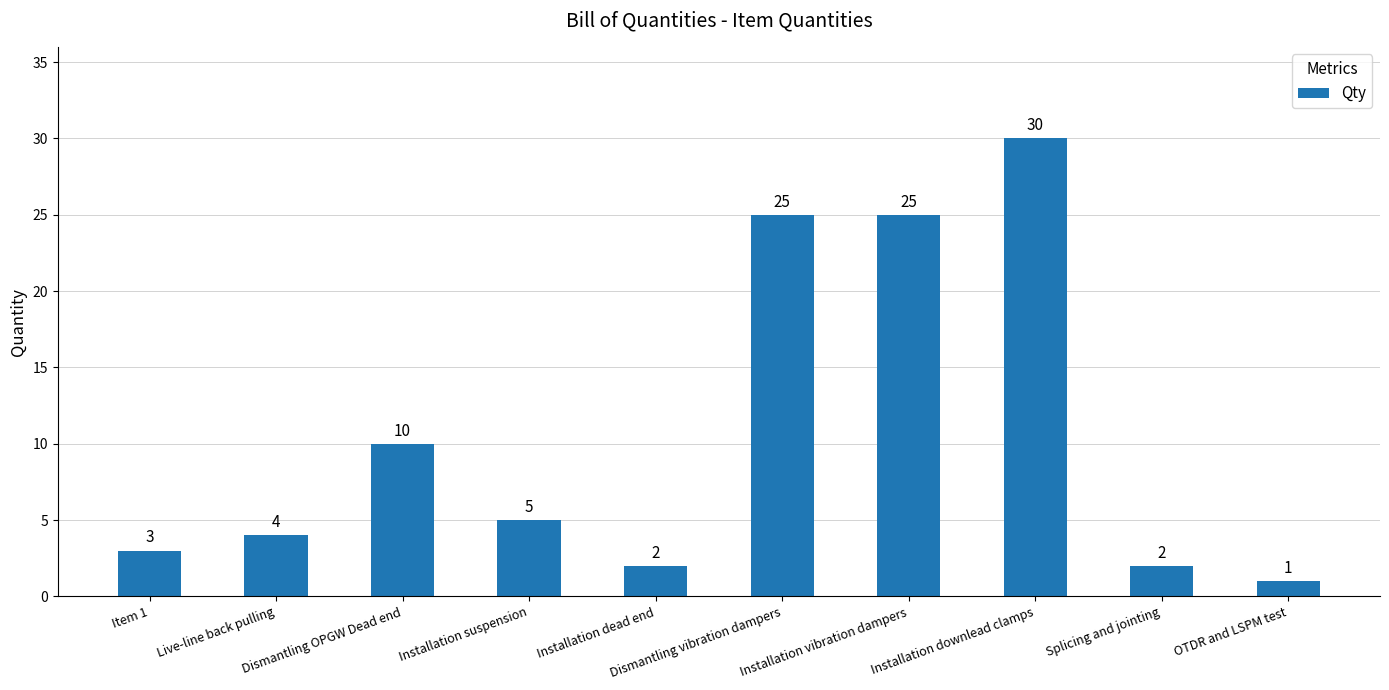

What is the label of the 6th bar from the left?

Dismantling vibration dampers